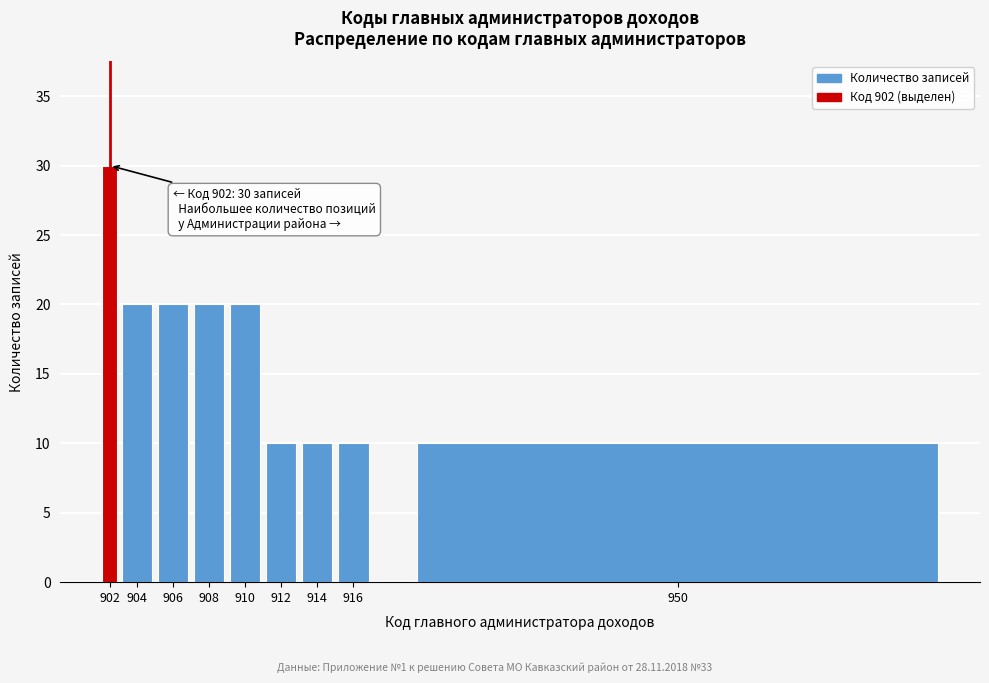

Reading right to left, list all the values displayed in this chart.

10	10	10	10	20	20	20	20	30